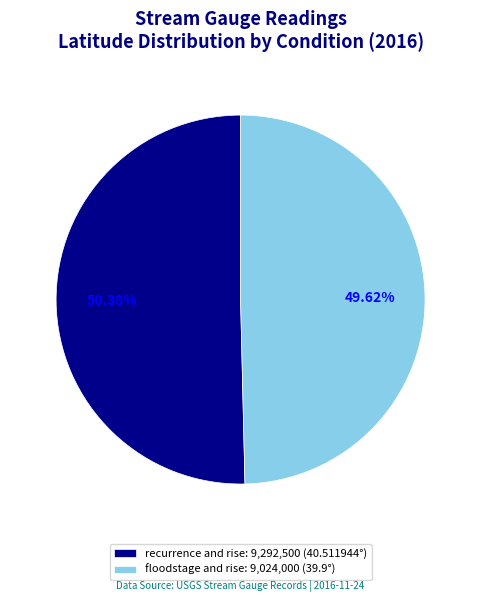

Does any single category account for the majority?

Yes